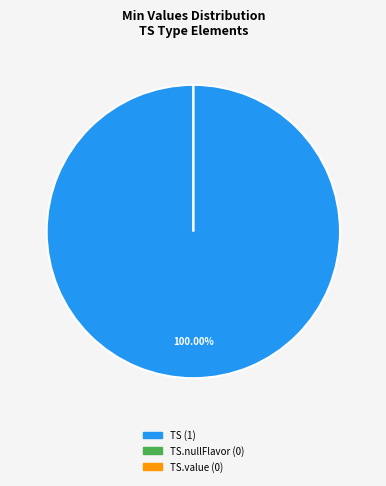

To the nearest percent, what is the average slice percentage?

33%